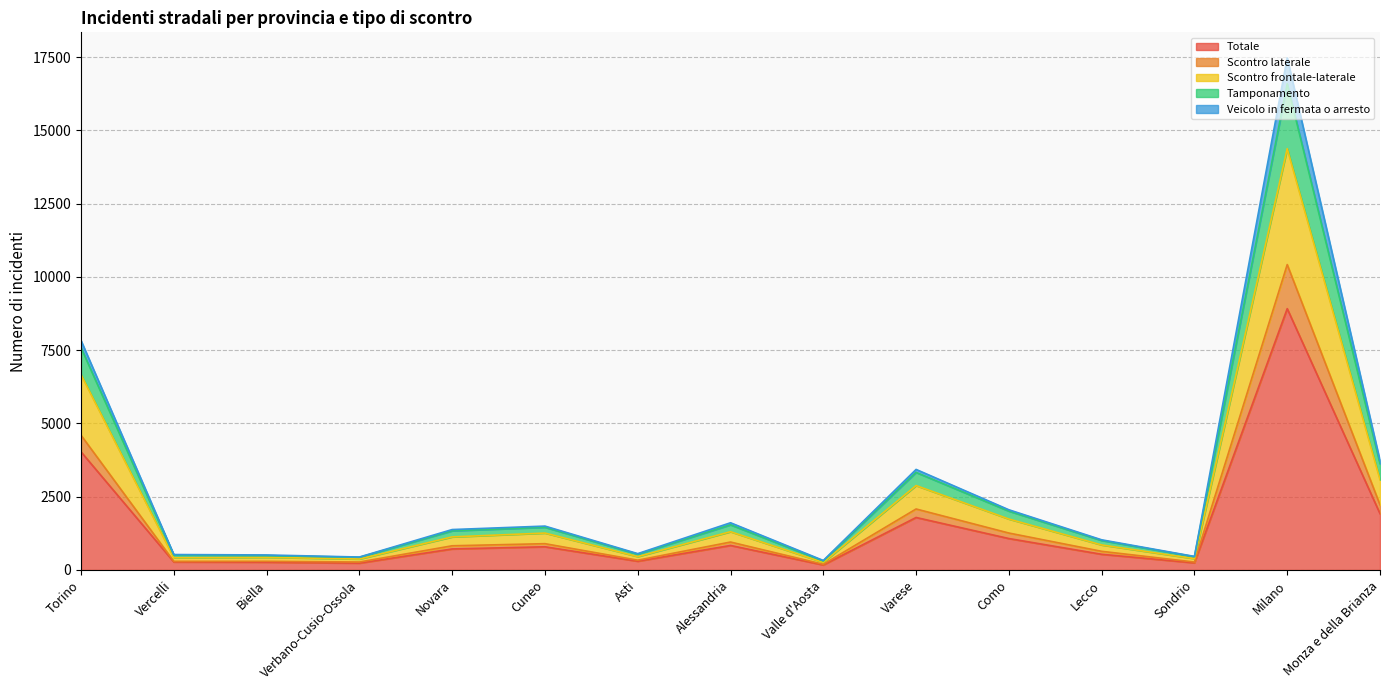

Reading right to left, list all the values displayed in this chart.

Totale: 1920	8918	243	535	1072	1791	171	836	298	791	717	233	265	273	4031
Scontro laterale: 2222	10422	270	636	1260	2081	194	953	334	897	825	271	295	294	4597
Scontro frontale-laterale: 3078	14377	387	853	1738	2880	259	1305	456	1259	1128	374	431	417	6666
Tamponamento: 3726	17474	462	1029	2054	3431	324	1611	557	1497	1379	441	512	526	7831
Veicolo in fermata o arresto: 3628	16591	453	1006	2008	3329	306	1541	538	1457	1336	433	490	509	7583